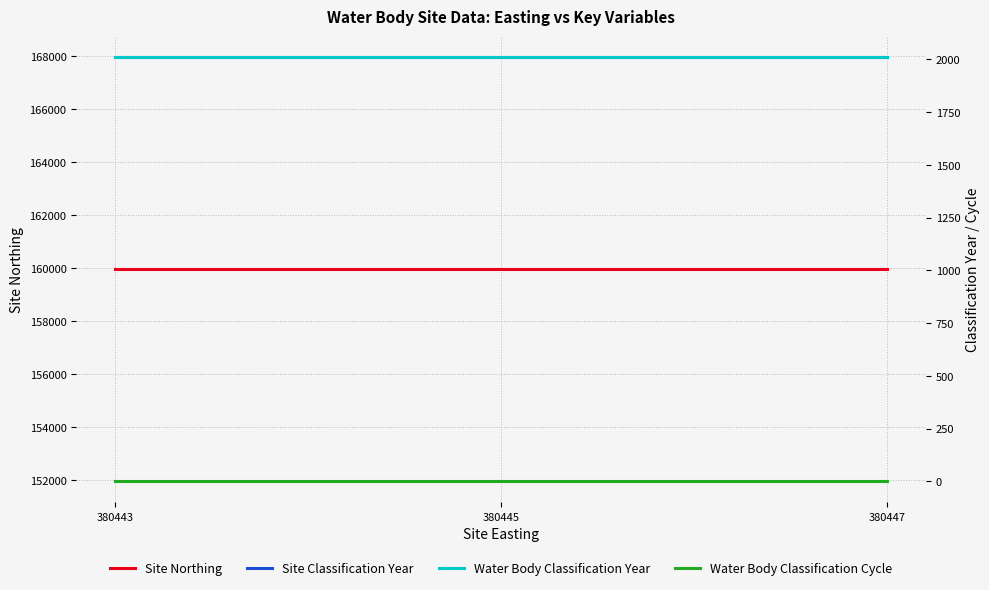

How many lines are shown in the chart?

4